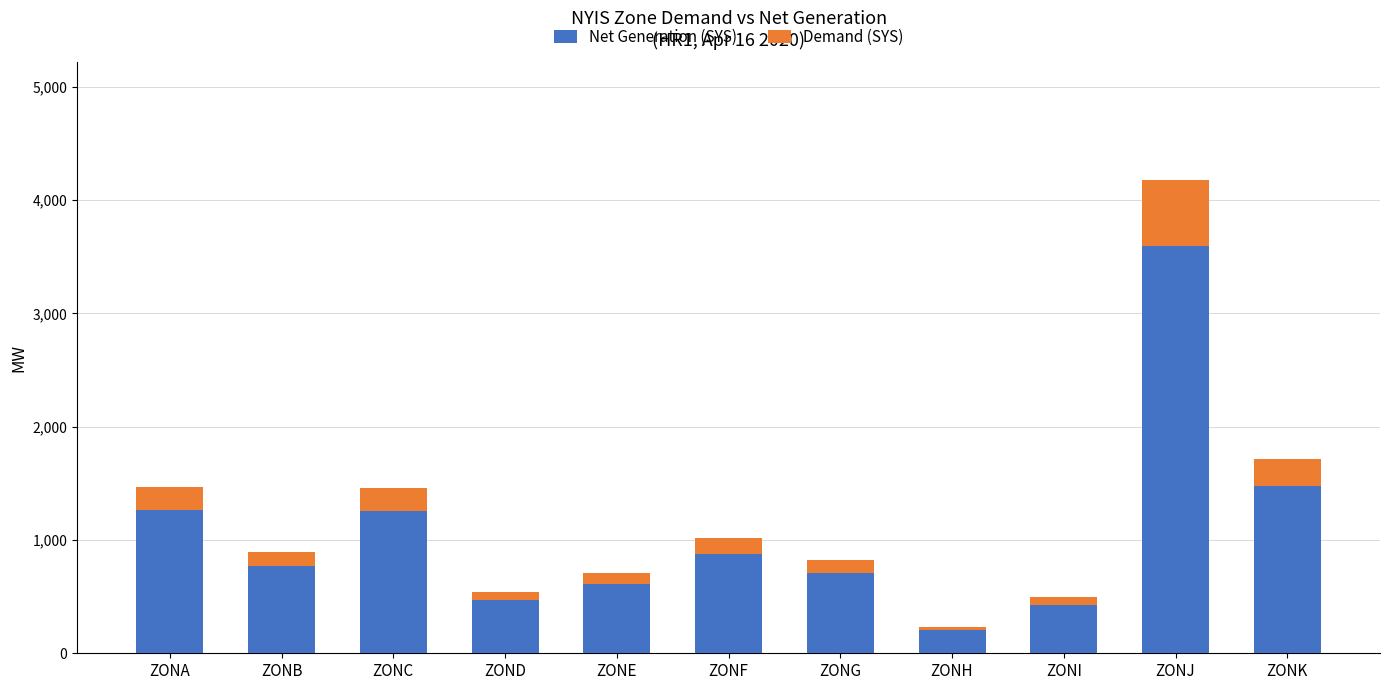

Are the bars grouped side by side (vs. stacked)?

No